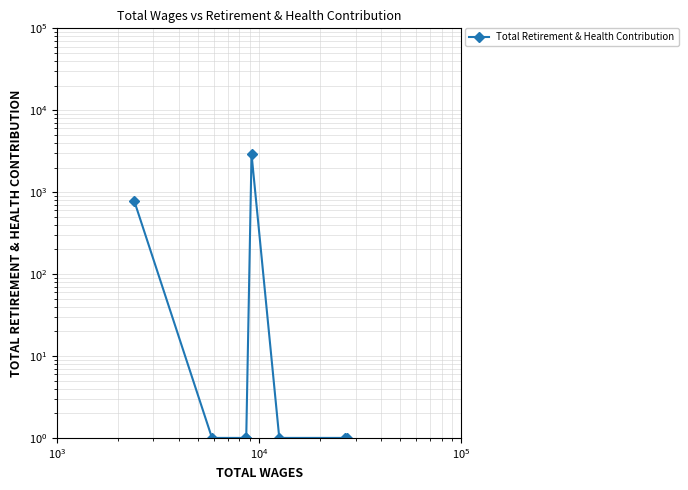

How many lines are shown in the chart?

1